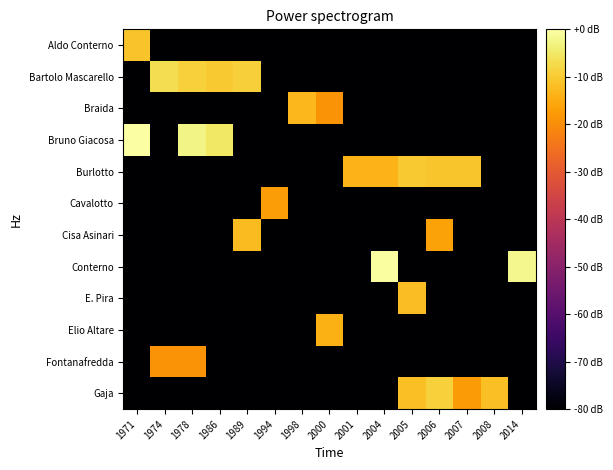

What is the total value across all series at 1994?

-897.3